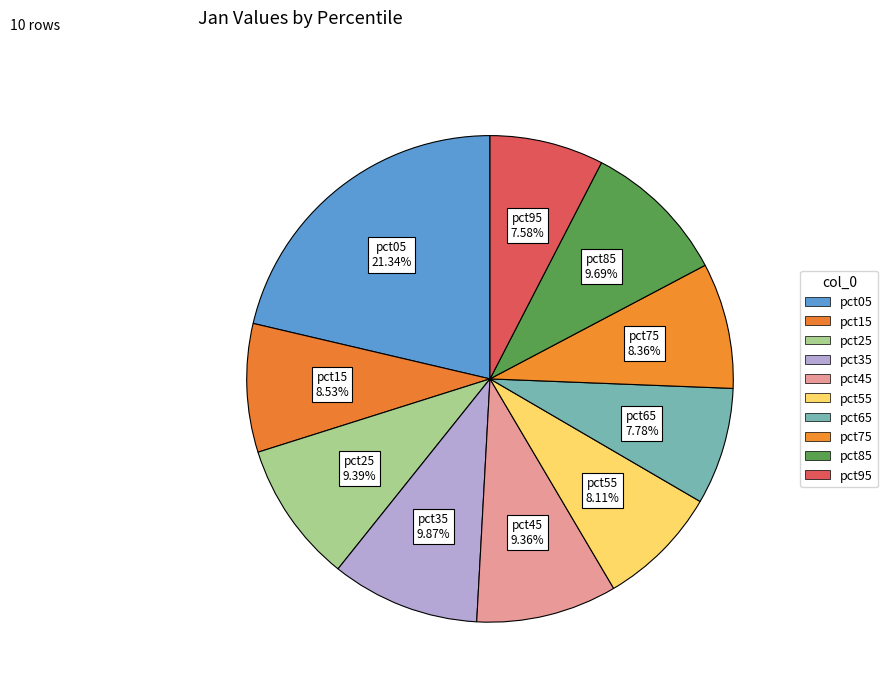

Is there a majority slice in this chart?

No